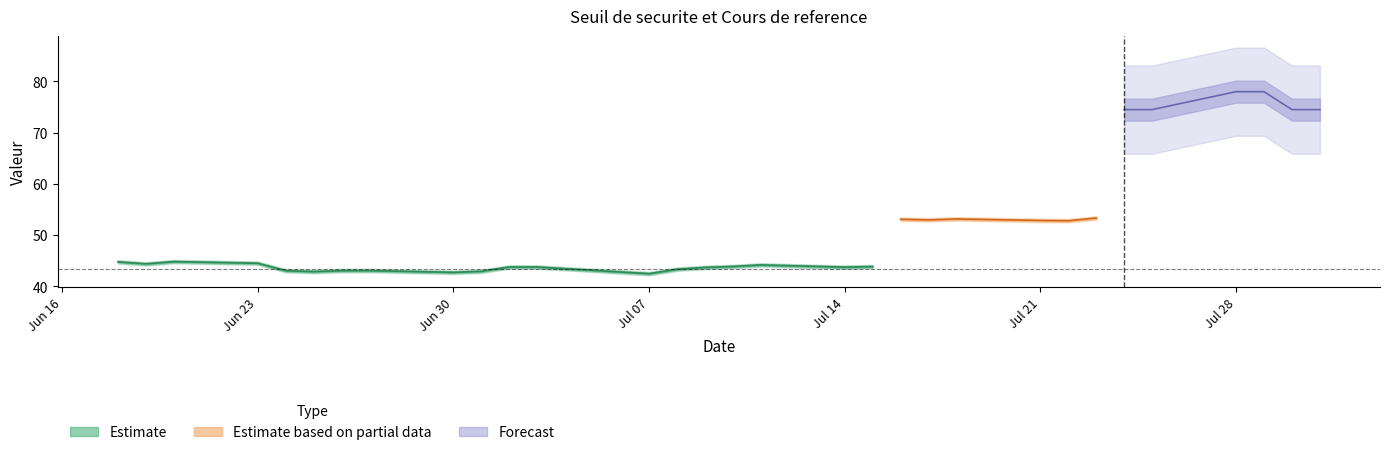

Is it true that Seuil de securite equals 43.9 at 12?

True